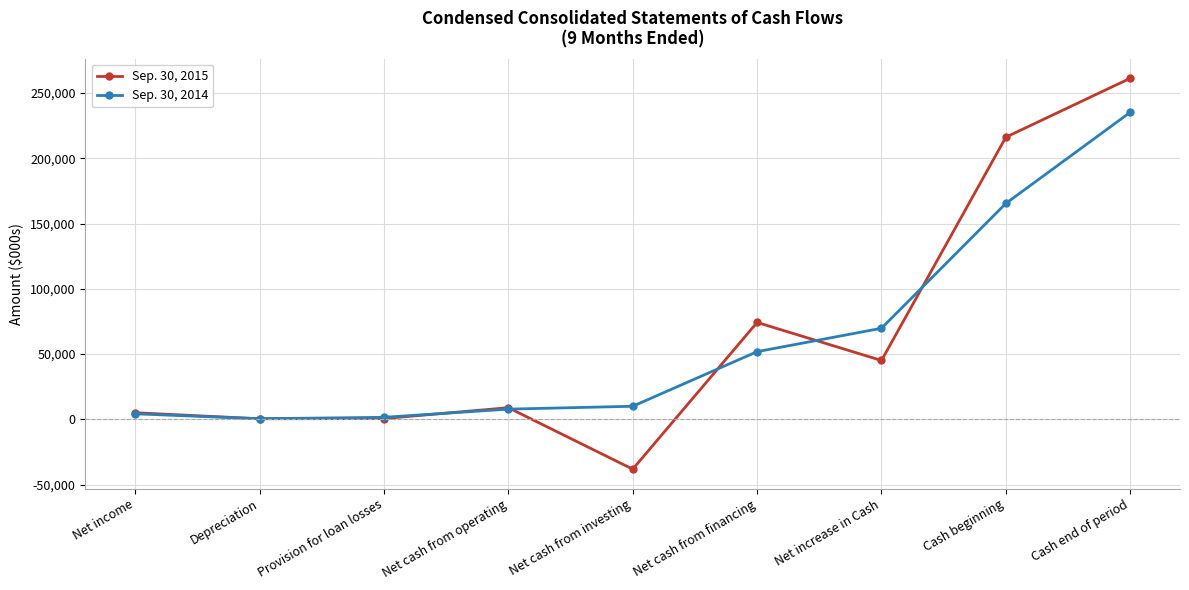

The value of Sep. 30, 2015 at Net cash from financing is 114612. True or false?

False